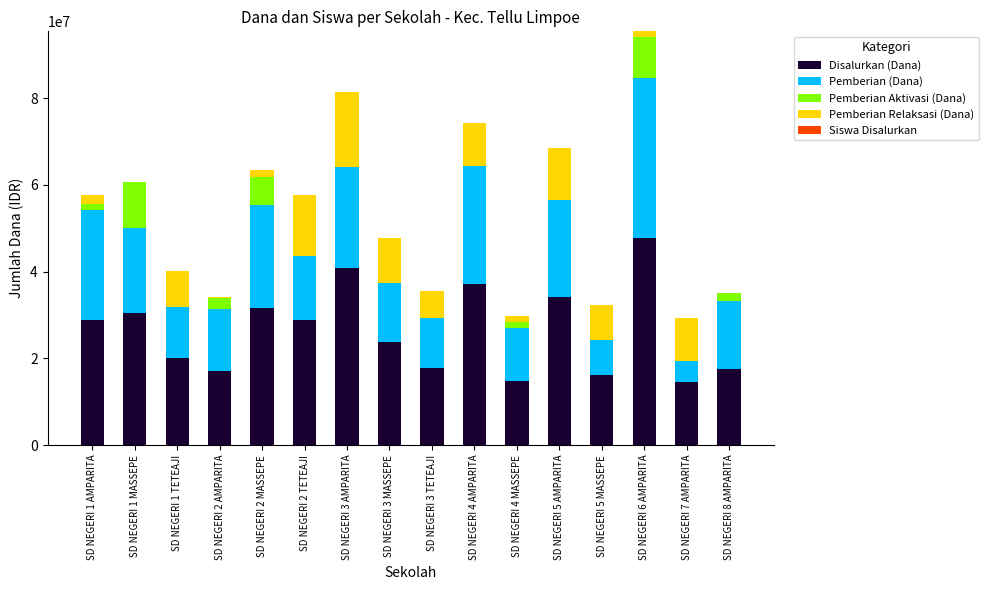

What is the highest value of the Disalurkan (Dana) series?

47700000